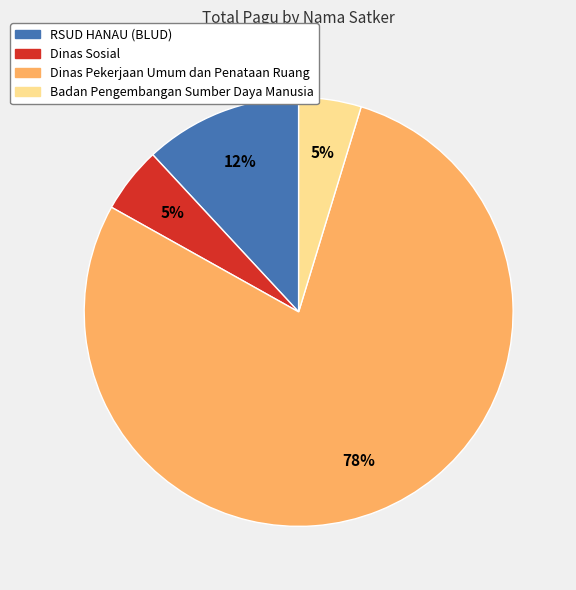

Is there any slice that represents more than half of the pie?

Yes